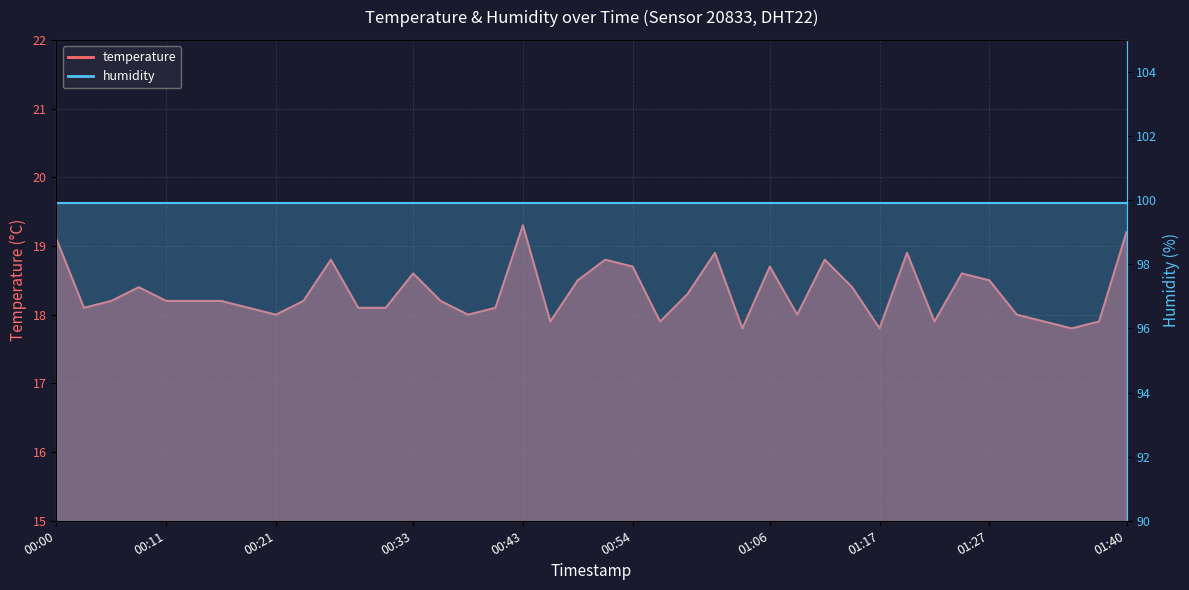

True or false: the data shows 18.3 at 00:59.

True